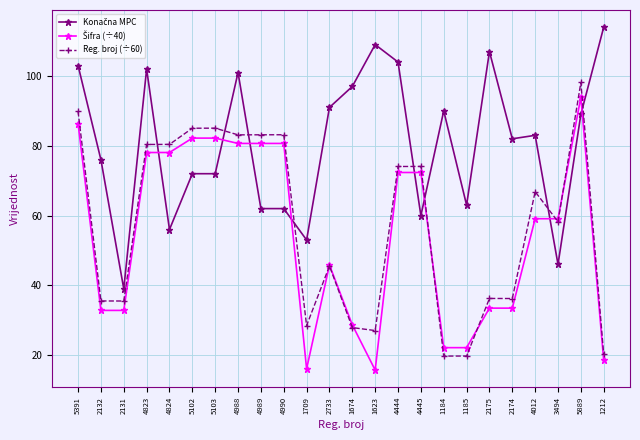

At which label is Reg. broj (÷60) closest to 58?

3494